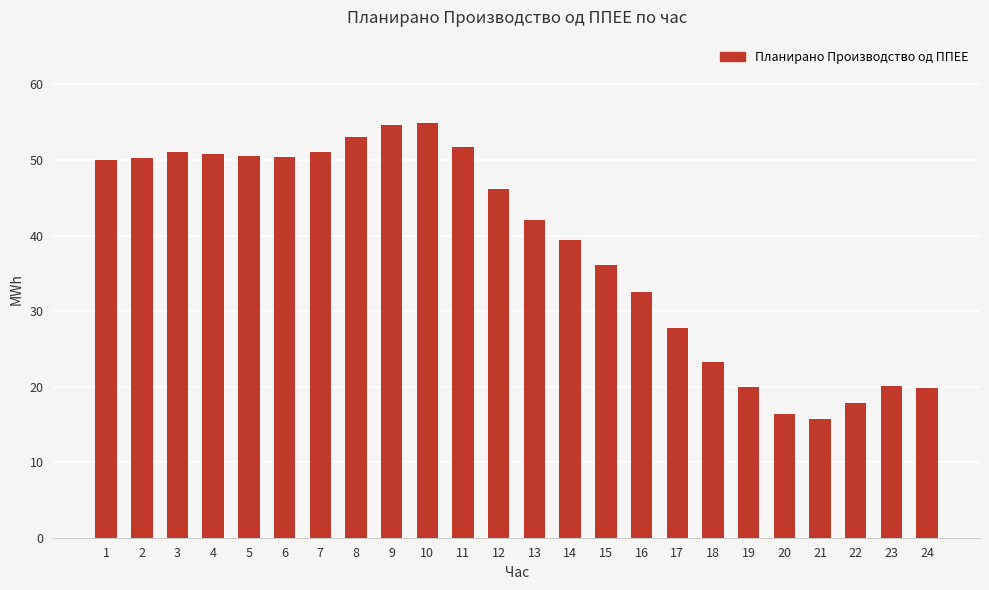

Where is the data nearest to the value 35?

15